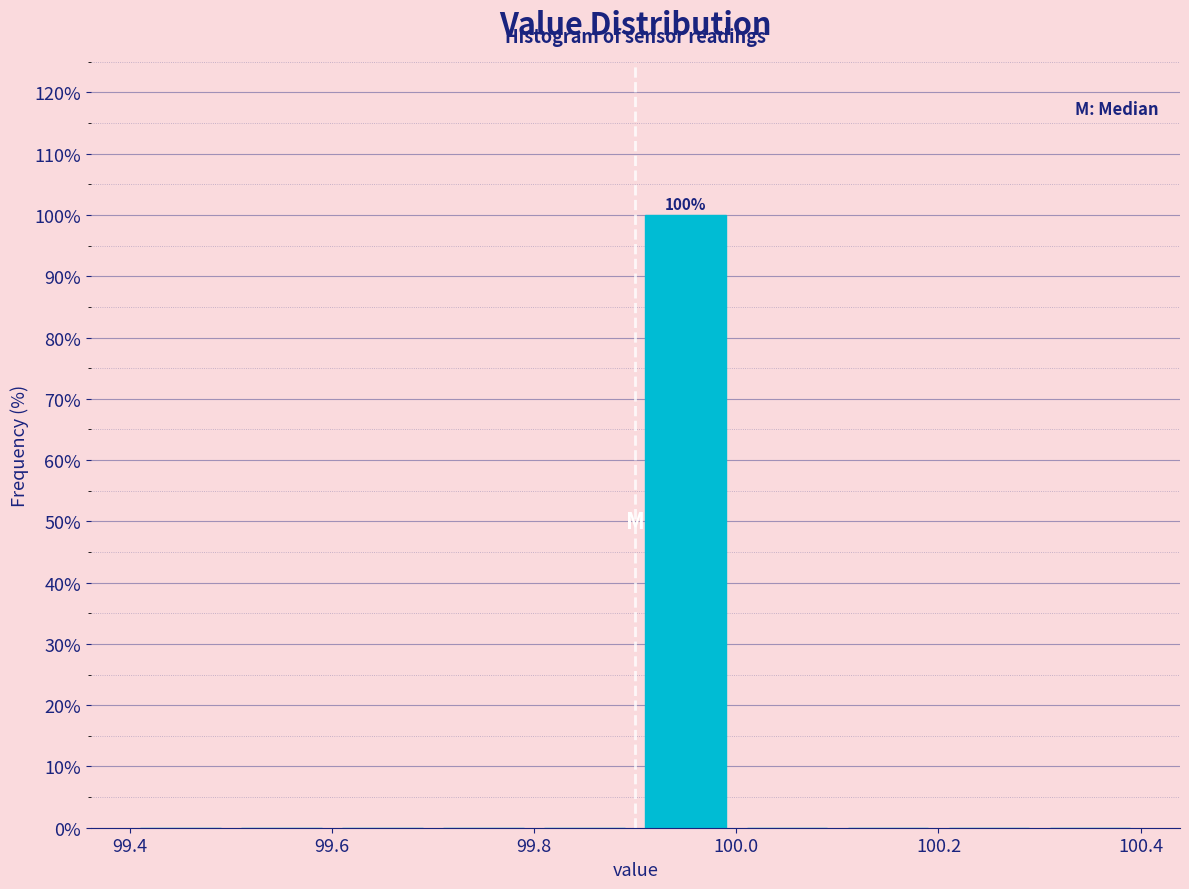

Which range on the x-axis has the tallest bar?

99.9 to 100.0